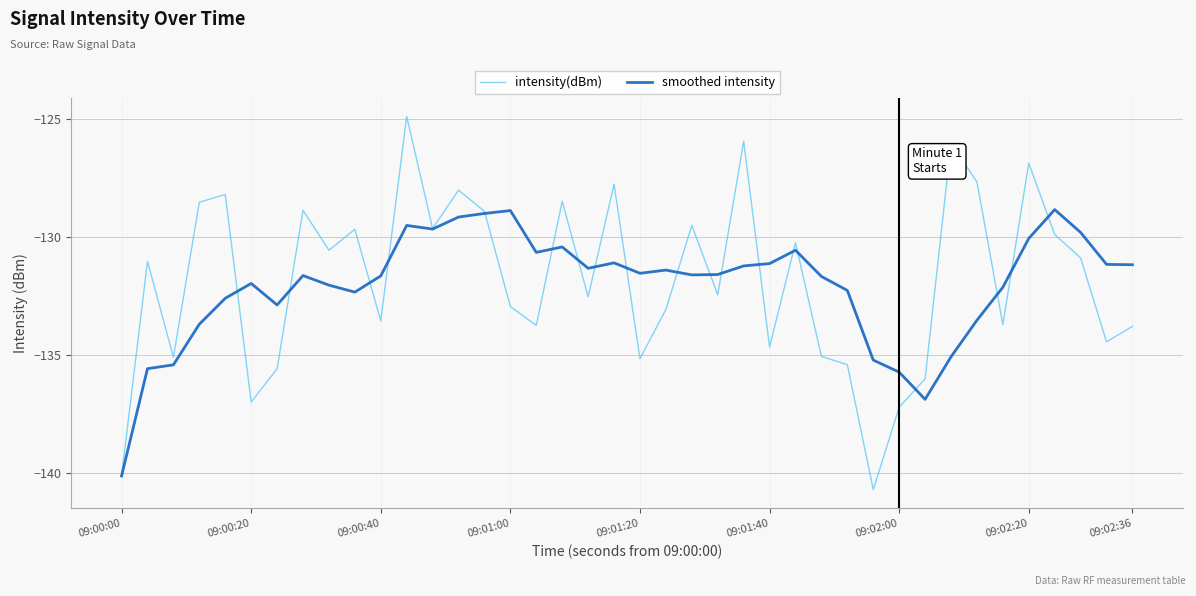

Rank the series by their average value, from highest to lowest.

intensity(dBm), smoothed intensity